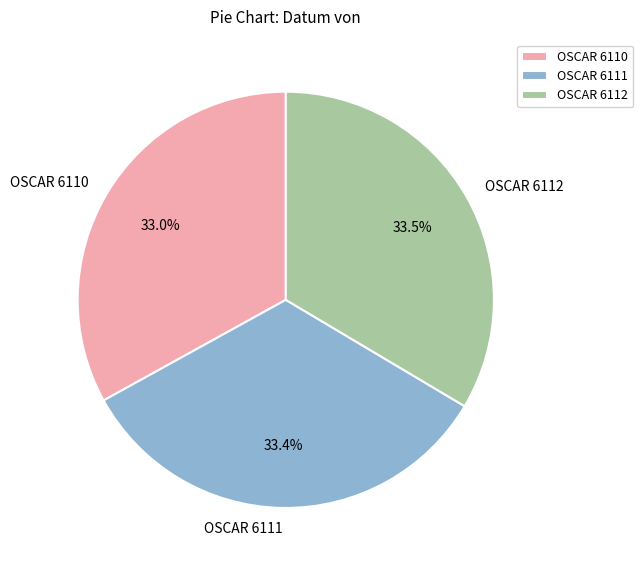

To the nearest percent, what percentage of the pie is OSCAR 6111?

33%